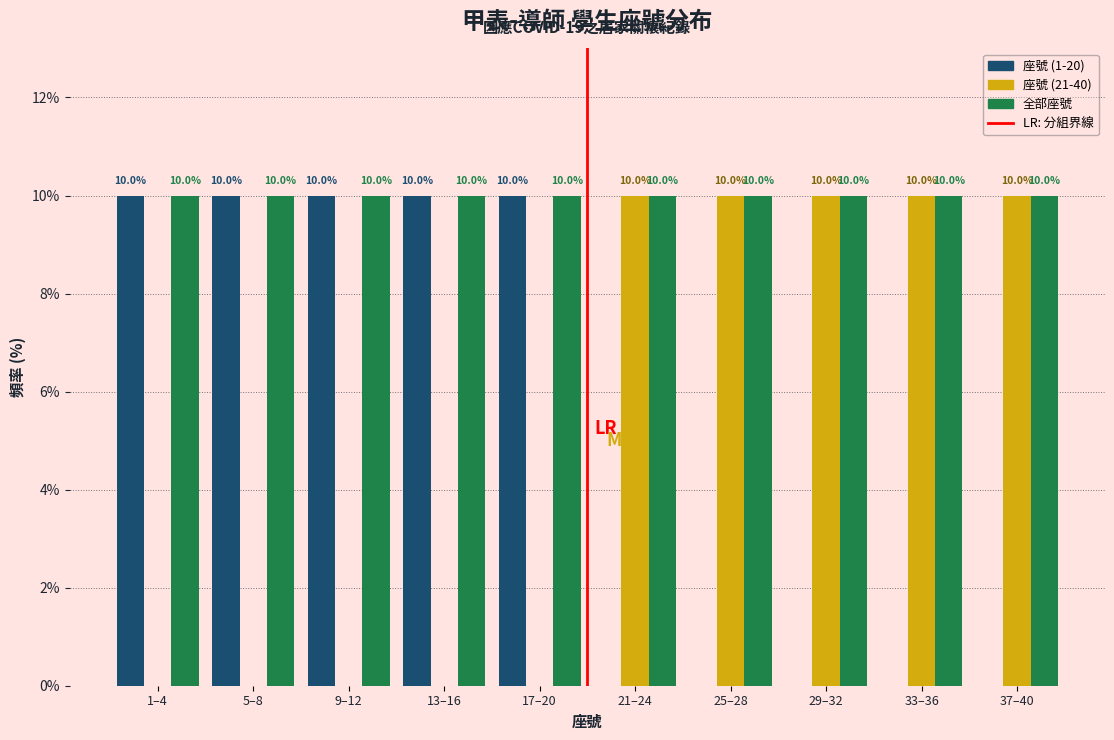

Reading left to right, list all the values displayed in this chart.

座號 (1-20): 1–4=10	5–8=10	9–12=10	13–16=10	17–20=10	21–24=0	25–28=0	29–32=0	33–36=0	37–40=0
座號 (21-40): 1–4=0	5–8=0	9–12=0	13–16=0	17–20=0	21–24=10	25–28=10	29–32=10	33–36=10	37–40=10
全部座號: 1–4=10	5–8=10	9–12=10	13–16=10	17–20=10	21–24=10	25–28=10	29–32=10	33–36=10	37–40=10